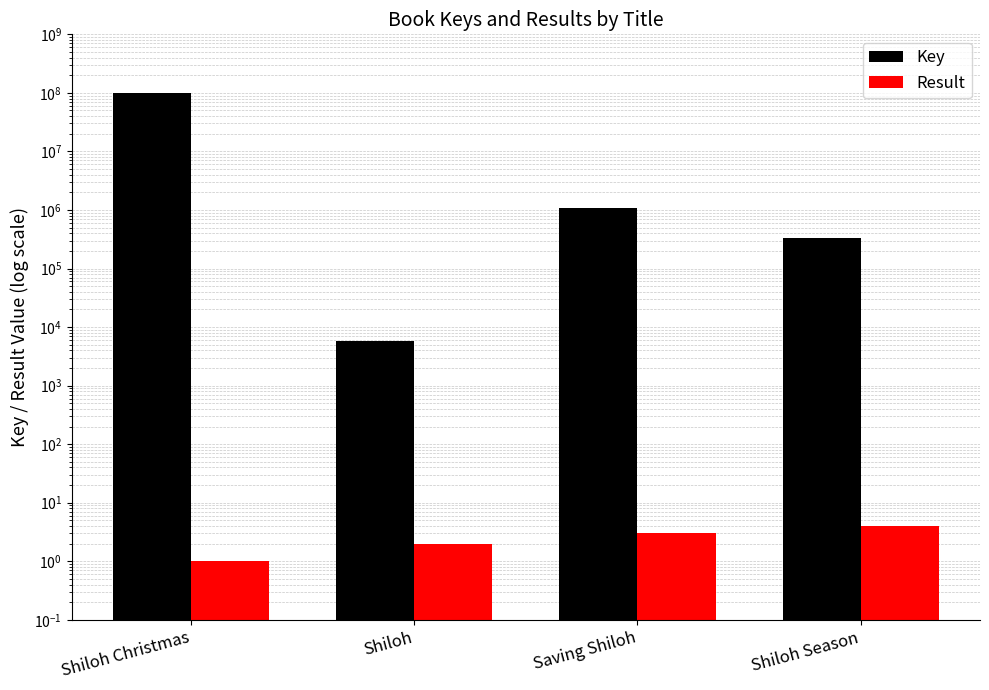

At which label is Result closest to 2?

Shiloh